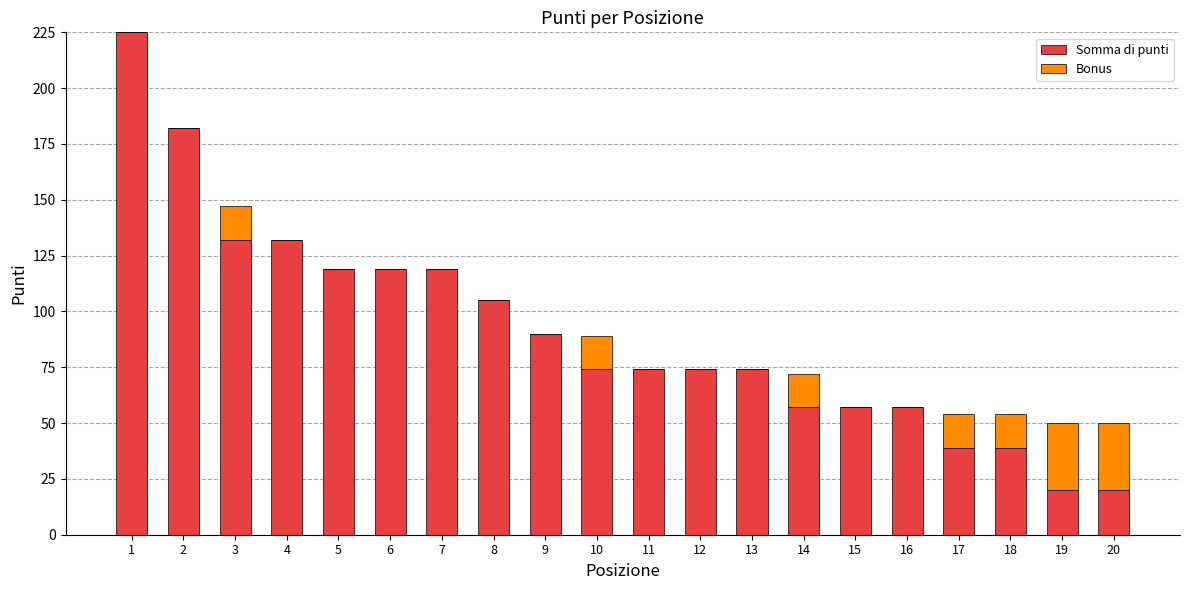

What is the sum of all Somma di punti values?

1808